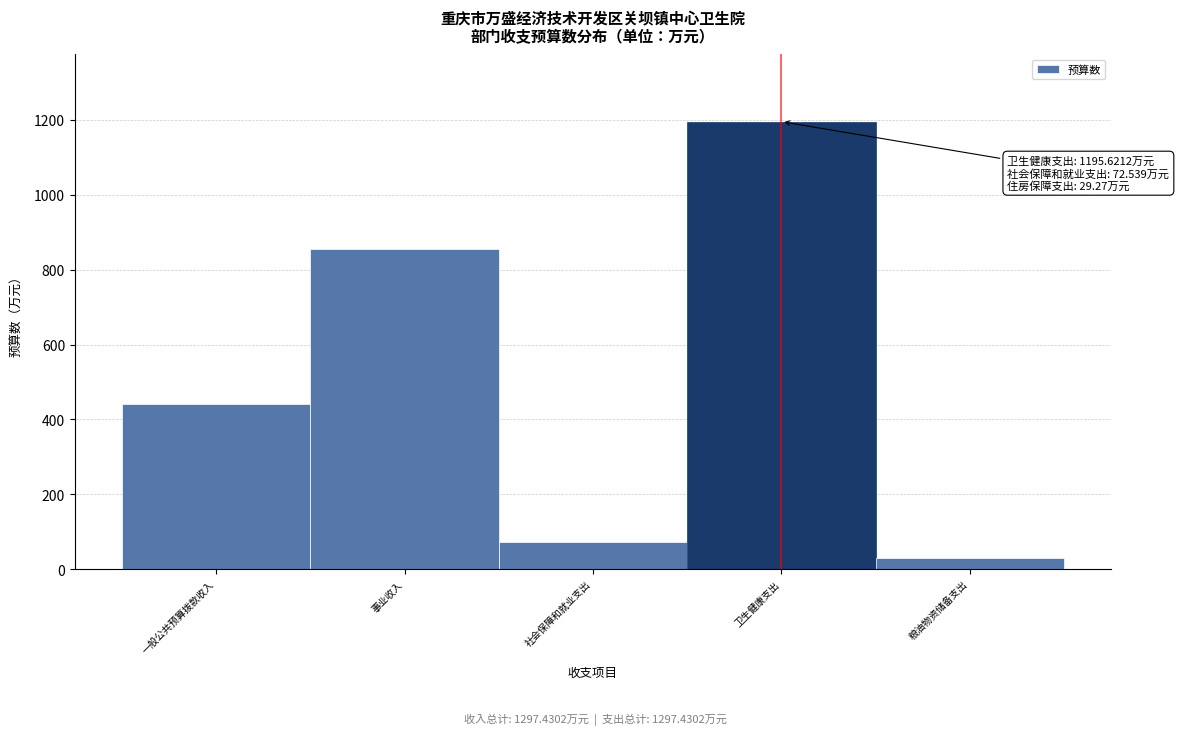

Reading left to right, list all the values displayed in this chart.

一般公共预算拨款收入=442.0	事业收入=855.4	社会保障和就业支出=72.5	卫生健康支出=1195.6	粮油物资储备支出=29.3